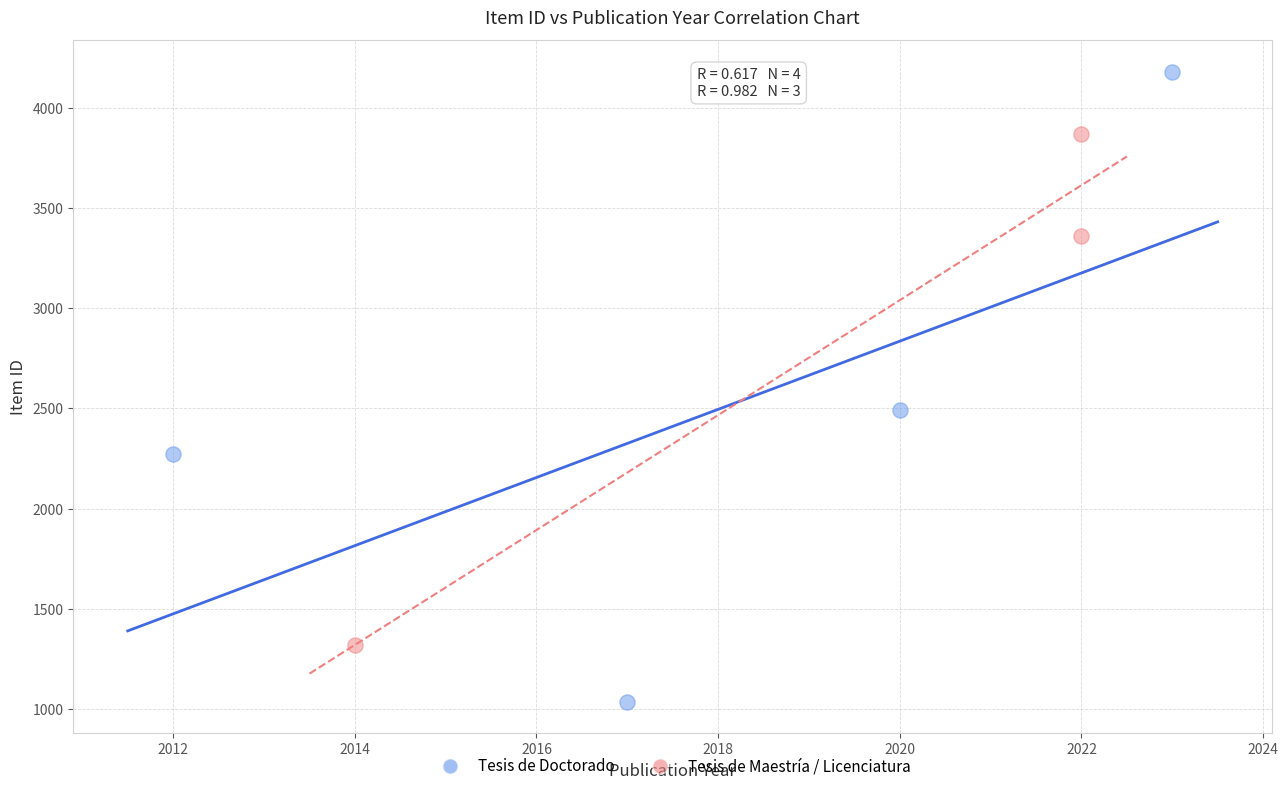

Which series reaches the minimum Y coordinate?

Tesis de Doctorado